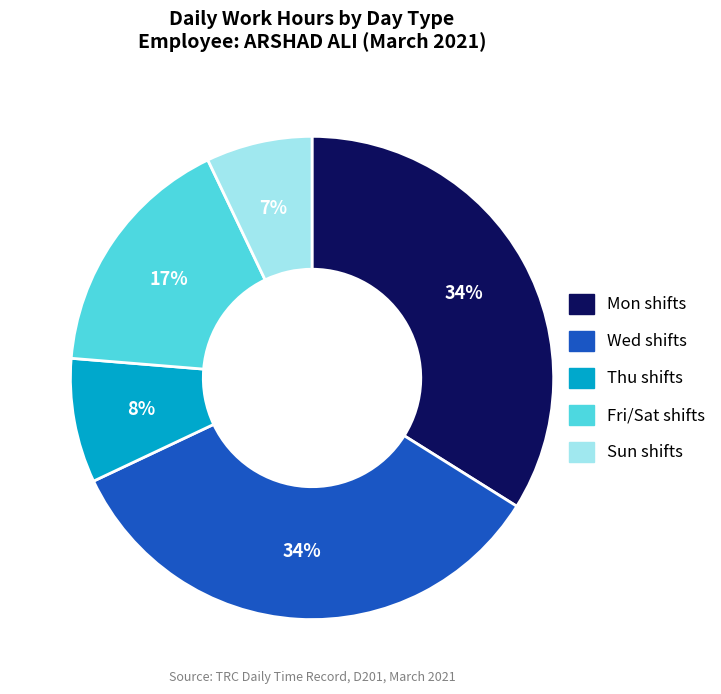

Is there a majority slice in this chart?

No